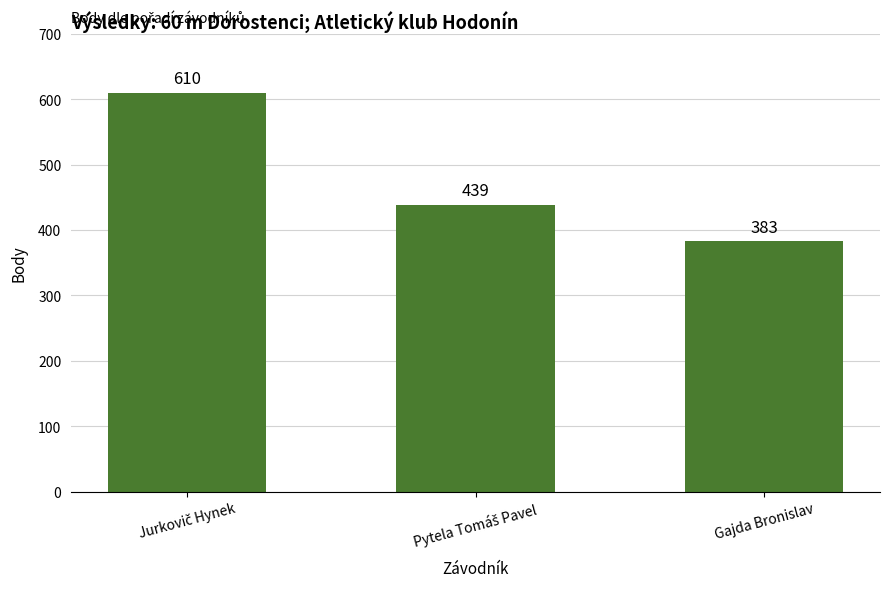

Count the number of data series in this chart.

1